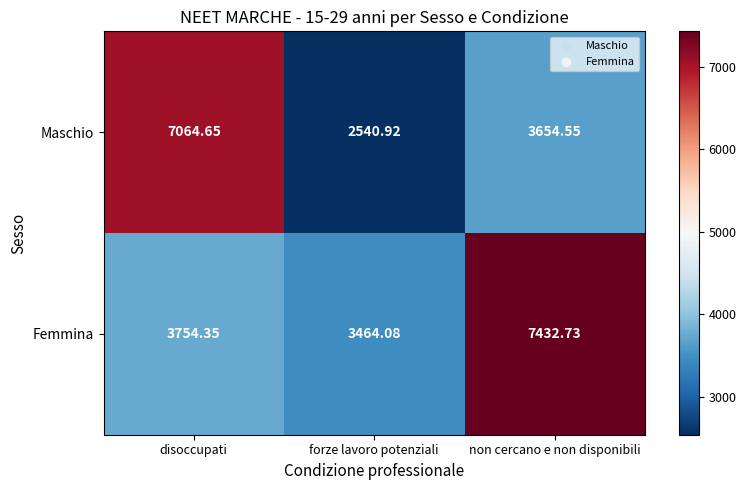

Which label corresponds to the largest value in the chart?

non cercano e non disponibili